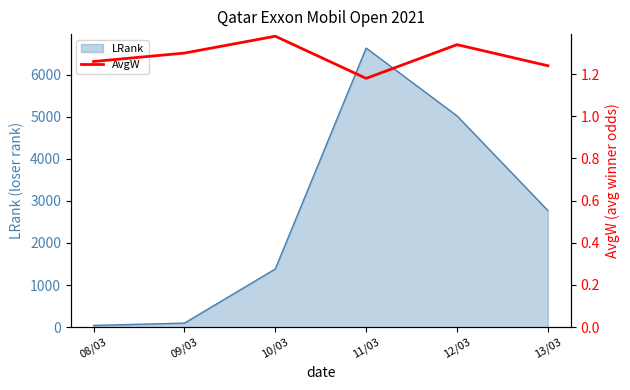

How many values are between 1 and 2?

6